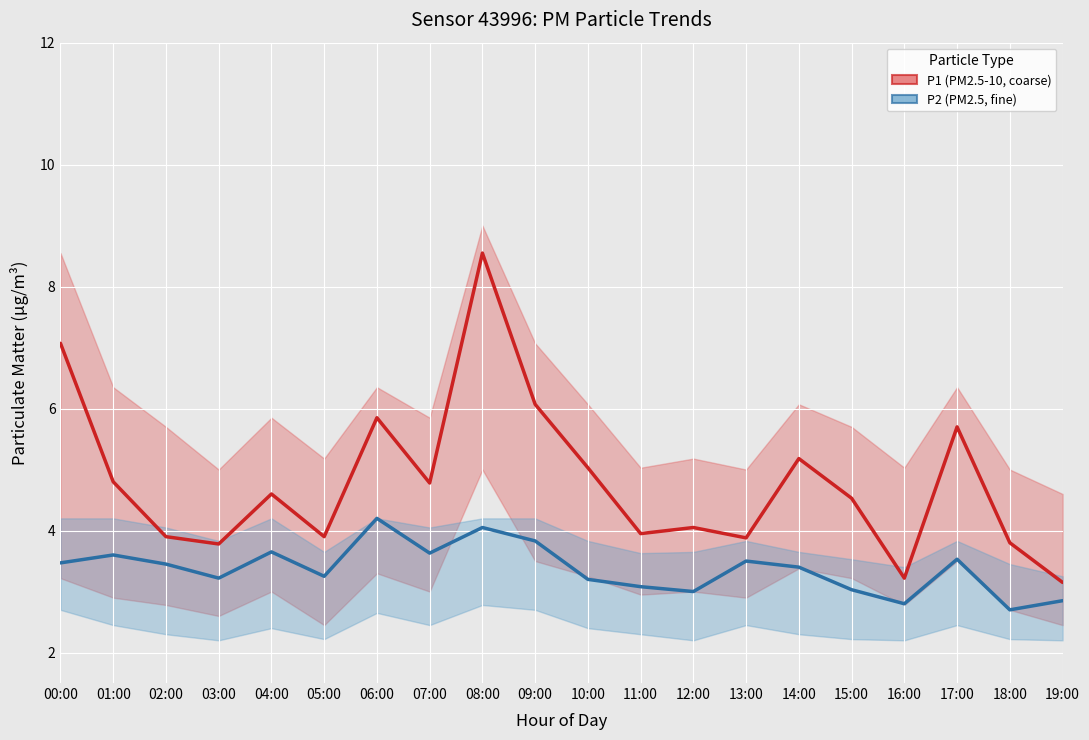

Which label corresponds to the largest value in the chart?

08:00